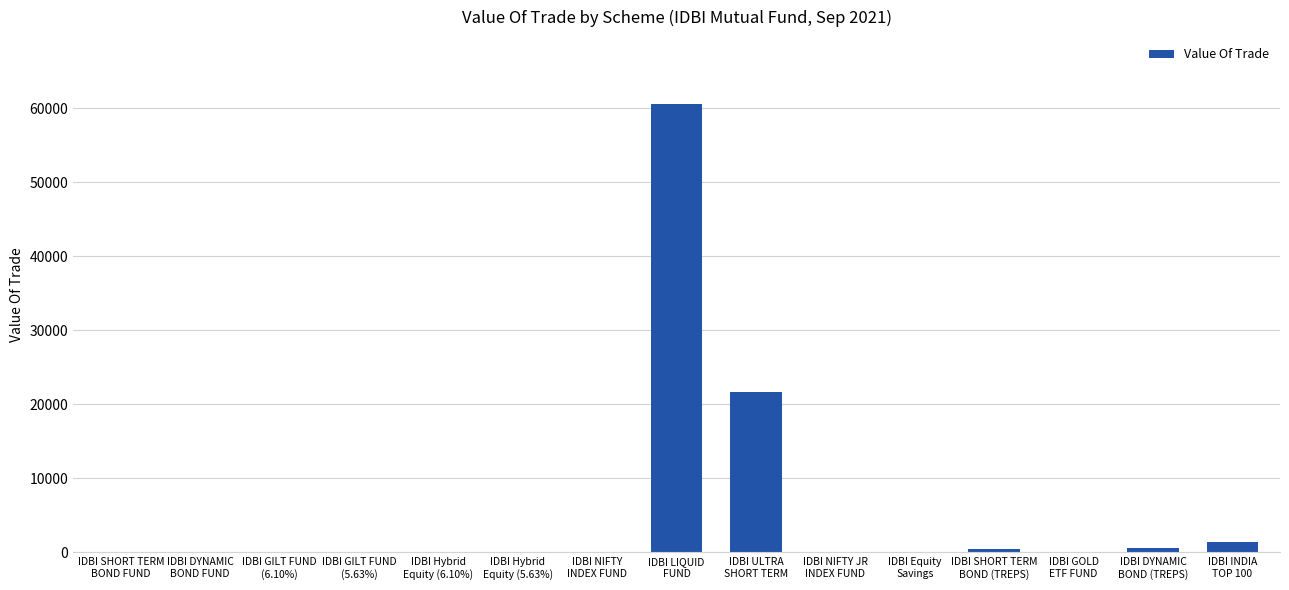

Where does the data first go above 48?

IDBI NIFTY
INDEX FUND